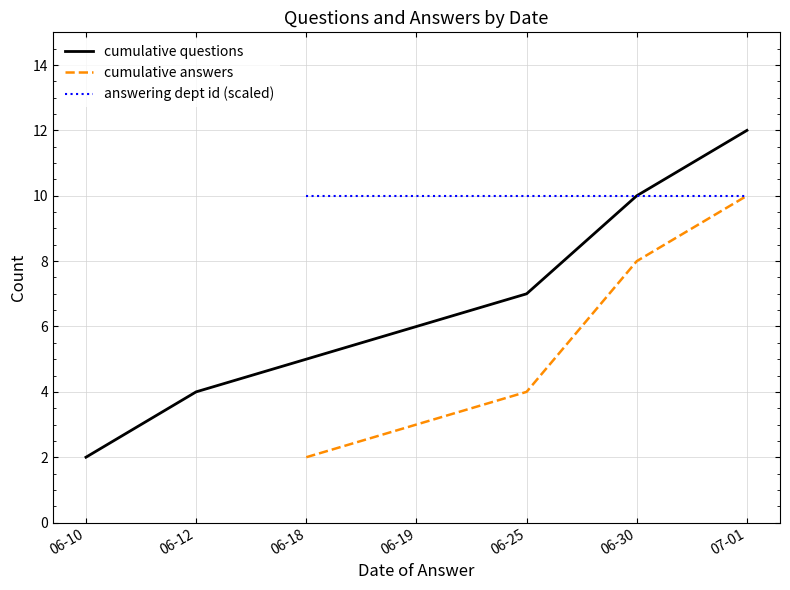

Where is answering dept id (cumulative avg) nearest to the value 16?

2014-06-18